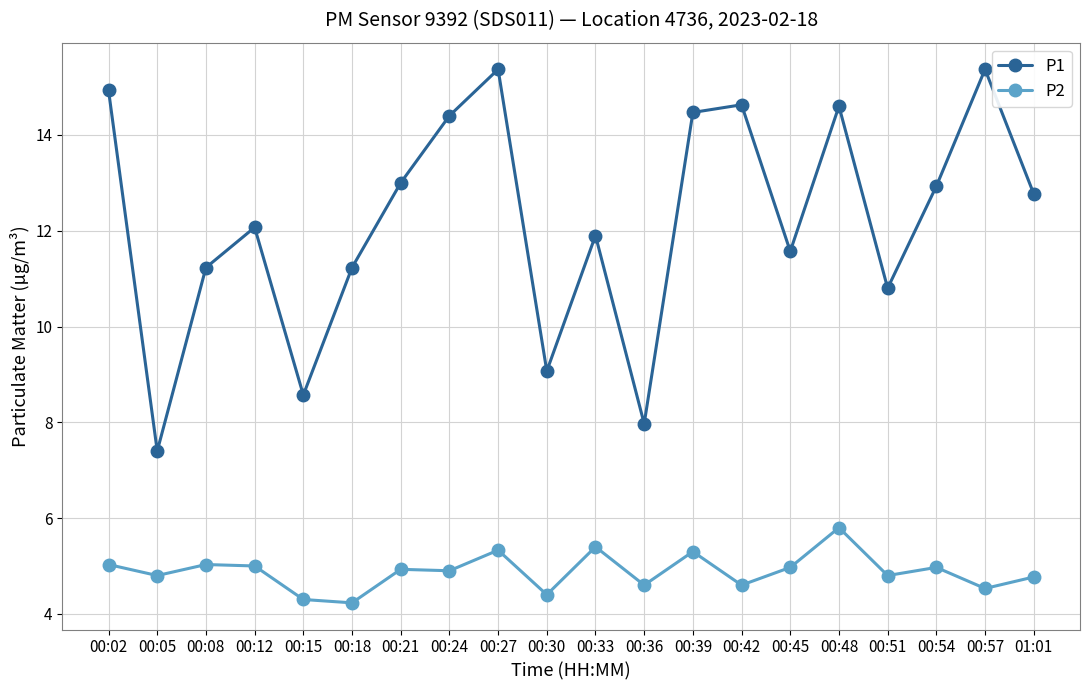

Rank the series by their average value, from lowest to highest.

P2, P1